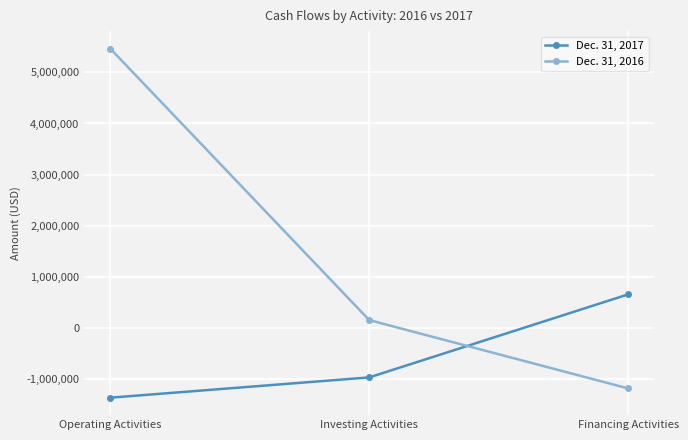

Count the number of categories in the chart.

3